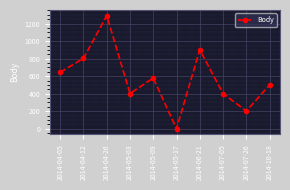

How many points are lower than both their immediate neighbors (excluding endpoints)?

3